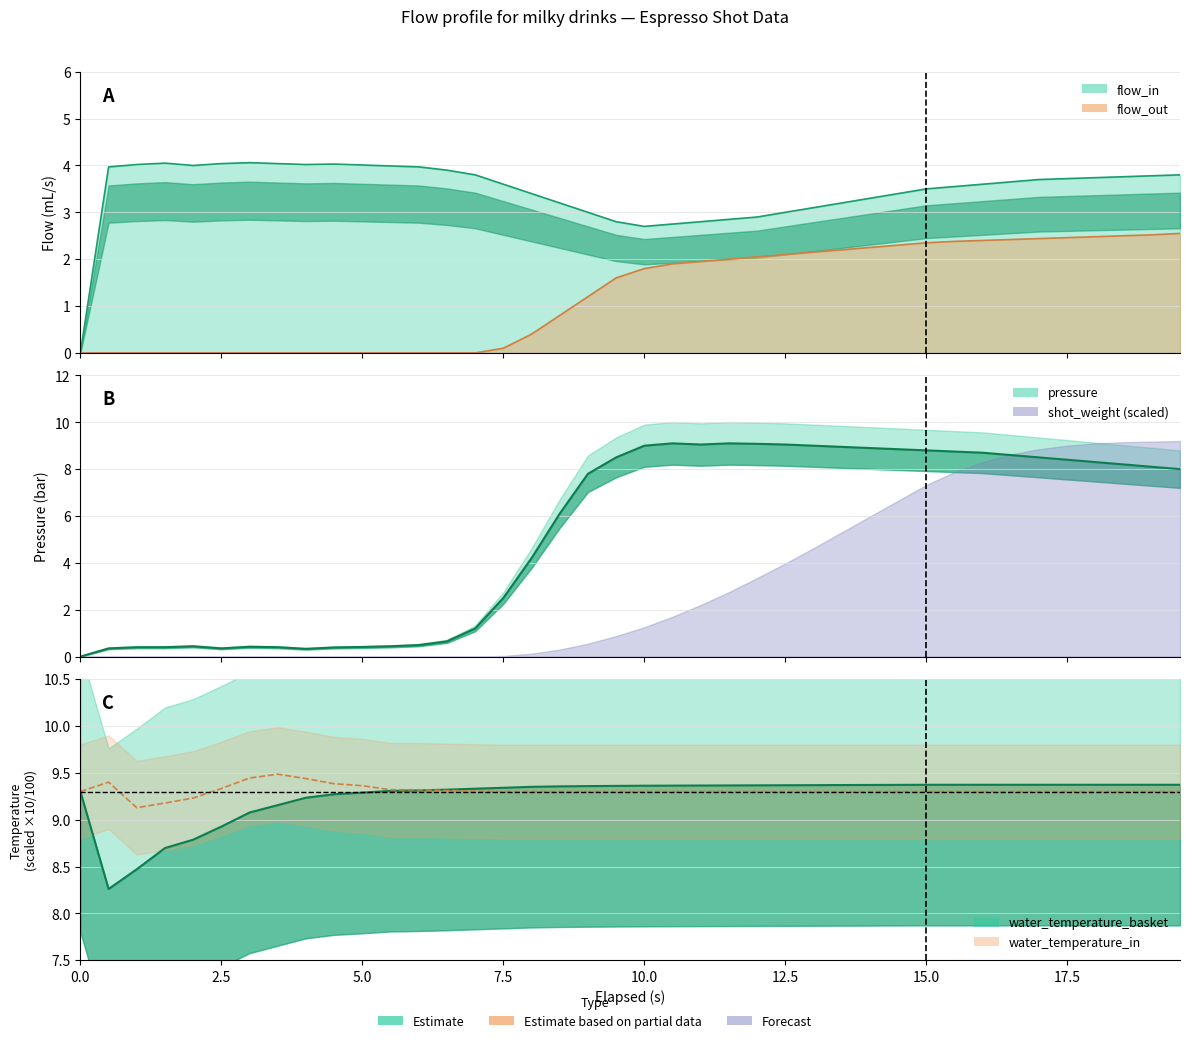

Where does the flow_in series first go above 3?

pressure